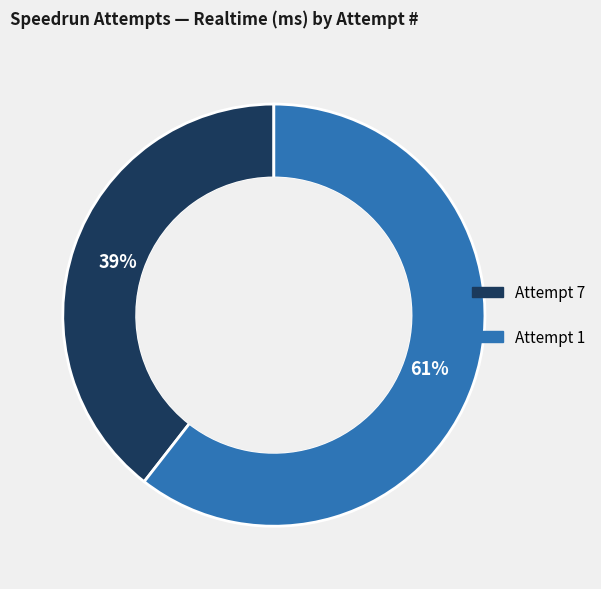

Is there any slice that represents more than half of the pie?

Yes